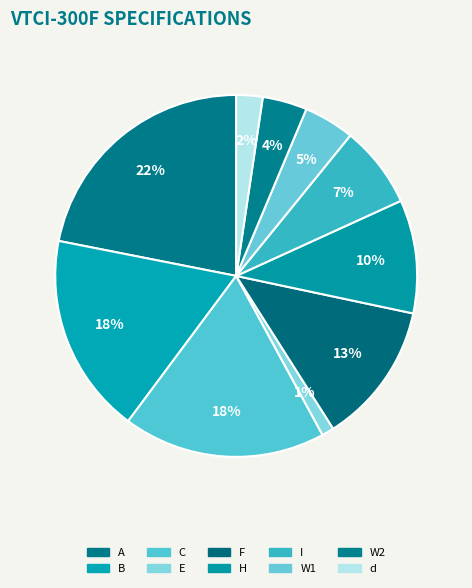

Does W1 represent more than half of the total?

No